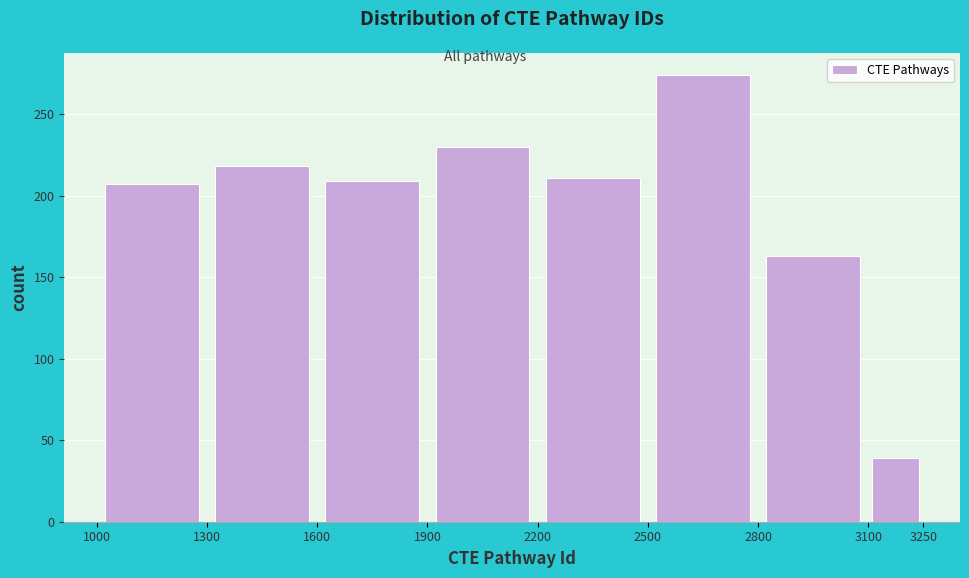

Reading left to right, list every bar in this chart as the range it spans on the x-axis followed by its height. The values are not printed on the chart, so give them approximately, as read against the axis.

1000 to 1300: 205
1300 to 1600: 220
1600 to 1900: 210
1900 to 2200: 230
2200 to 2500: 210
2500 to 2800: 275
2800 to 3100: 165
3100 to 3250: 40